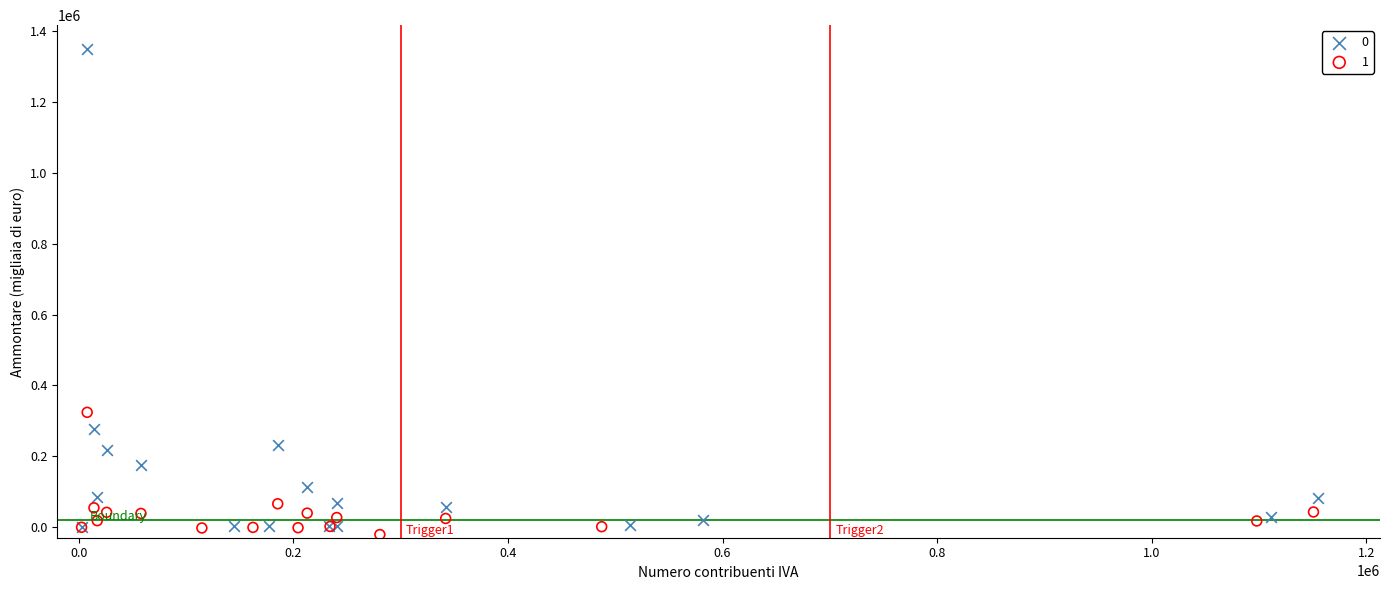

What are all the series names shown in the legend?

0, 1